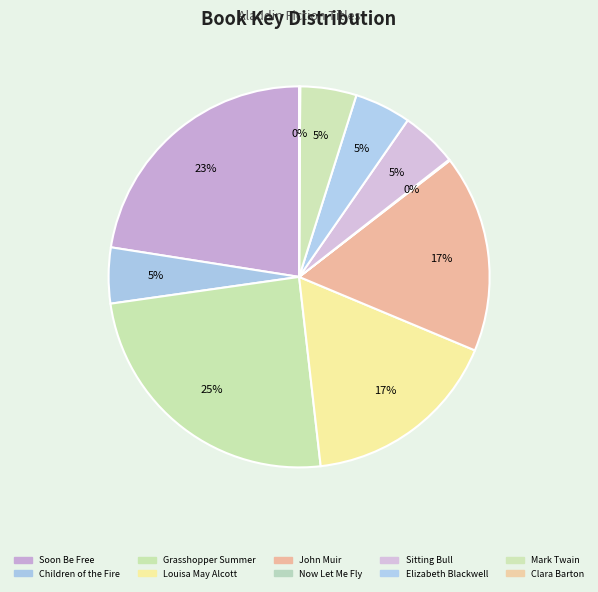

To the nearest percent, what portion does Children of the Fire represent?

5%